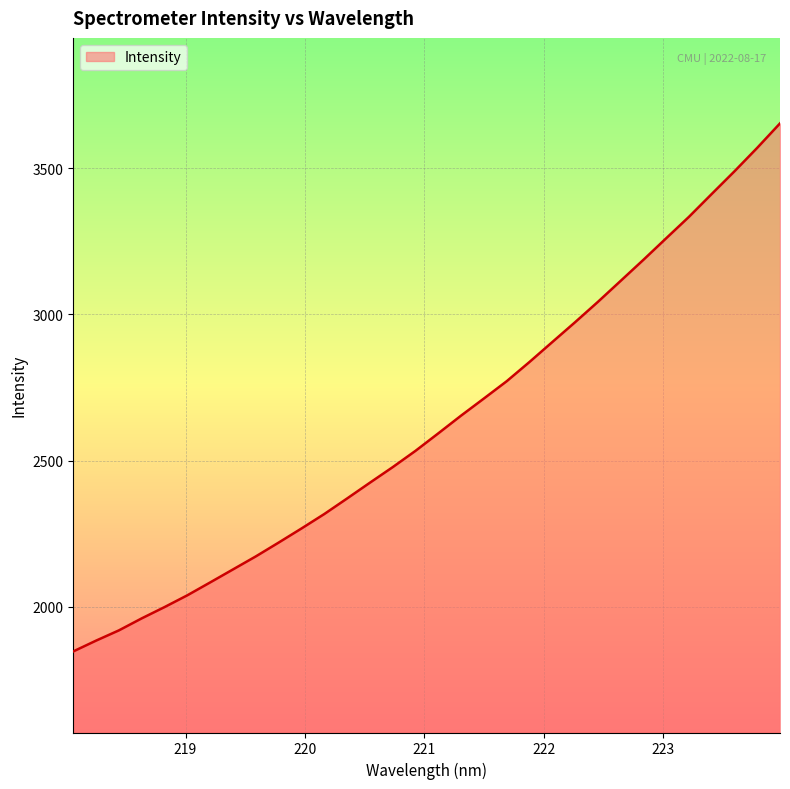

How many categories are shown in the chart?

32